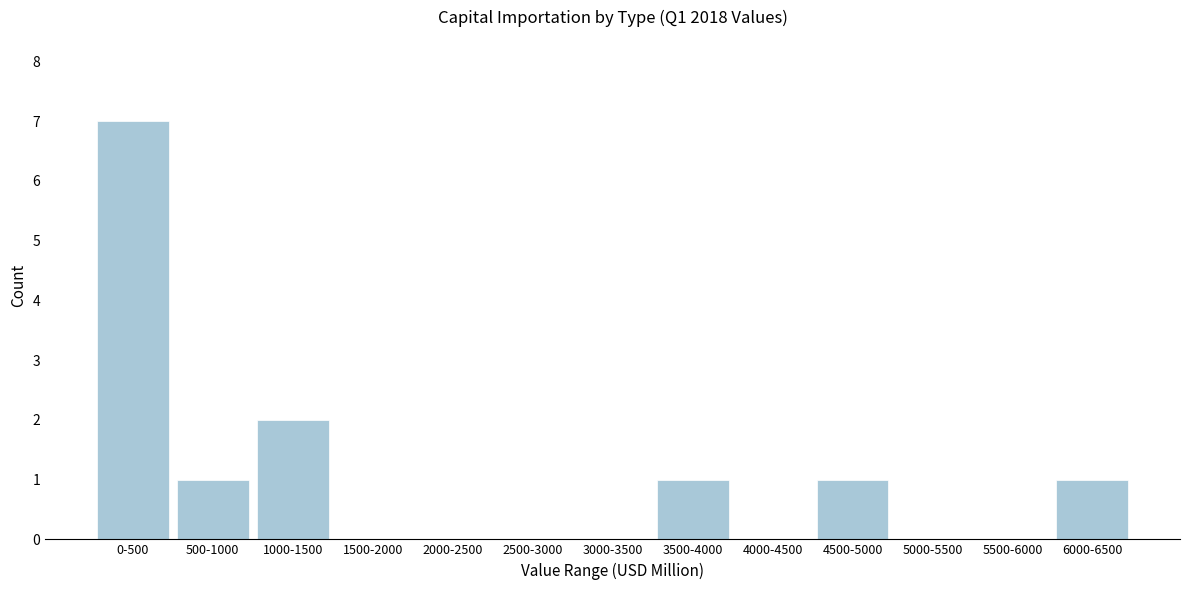

Reading left to right, list all the values displayed in this chart.

0-500=7	500-1000=1	1000-1500=2	1500-2000=0	2000-2500=0	2500-3000=0	3000-3500=0	3500-4000=1	4000-4500=0	4500-5000=1	5000-5500=0	5500-6000=0	6000-6500=1